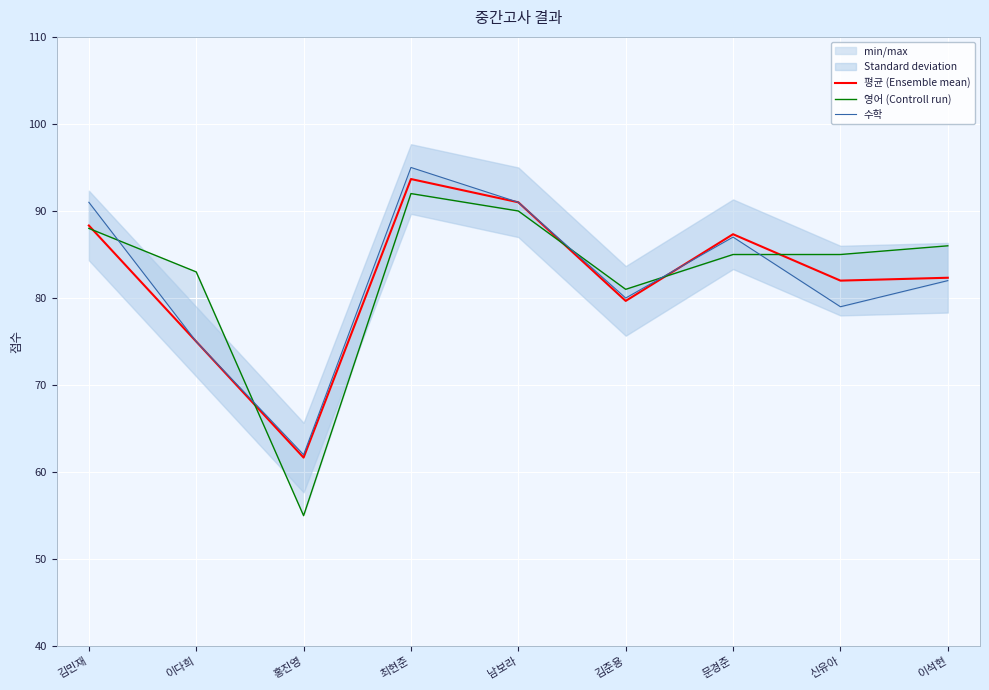

What position from the left is 남보라?

5